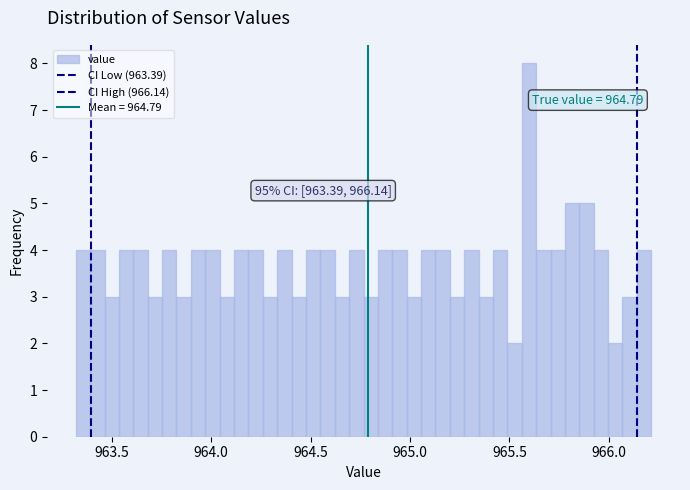

Read against the x-axis, roughly where is the centre of the tallest bar?

965.60